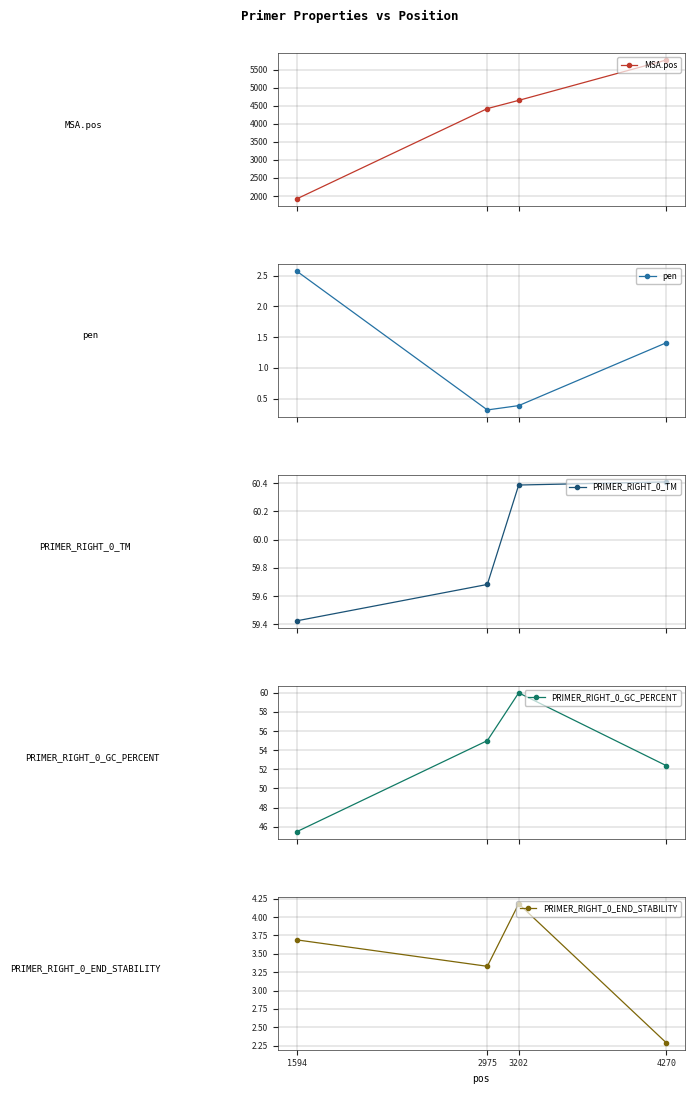

What is the difference between the maximum and minimum values in the MSA.pos series?

3851